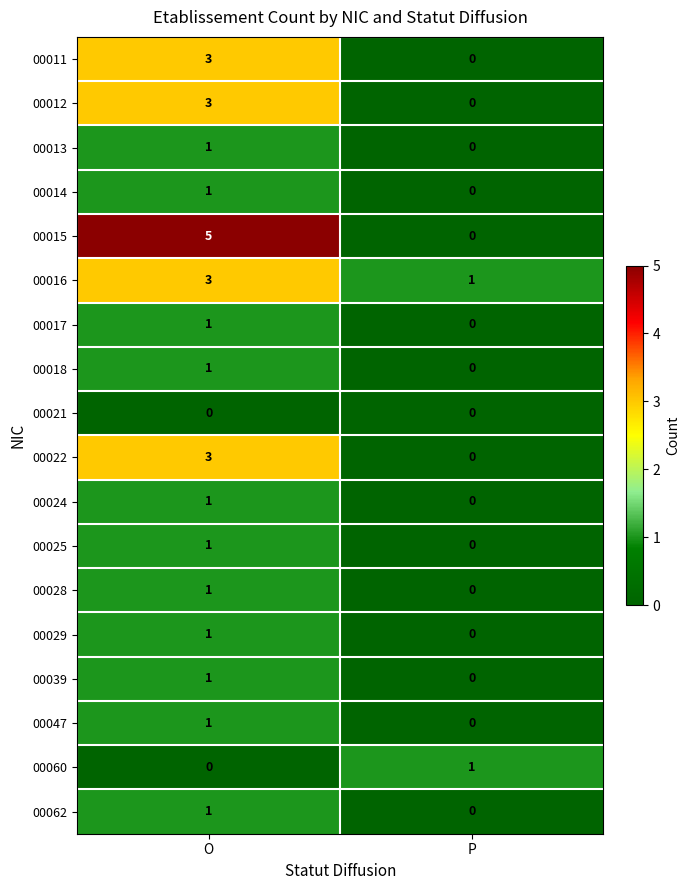

Which series has the largest total across all categories?

00015